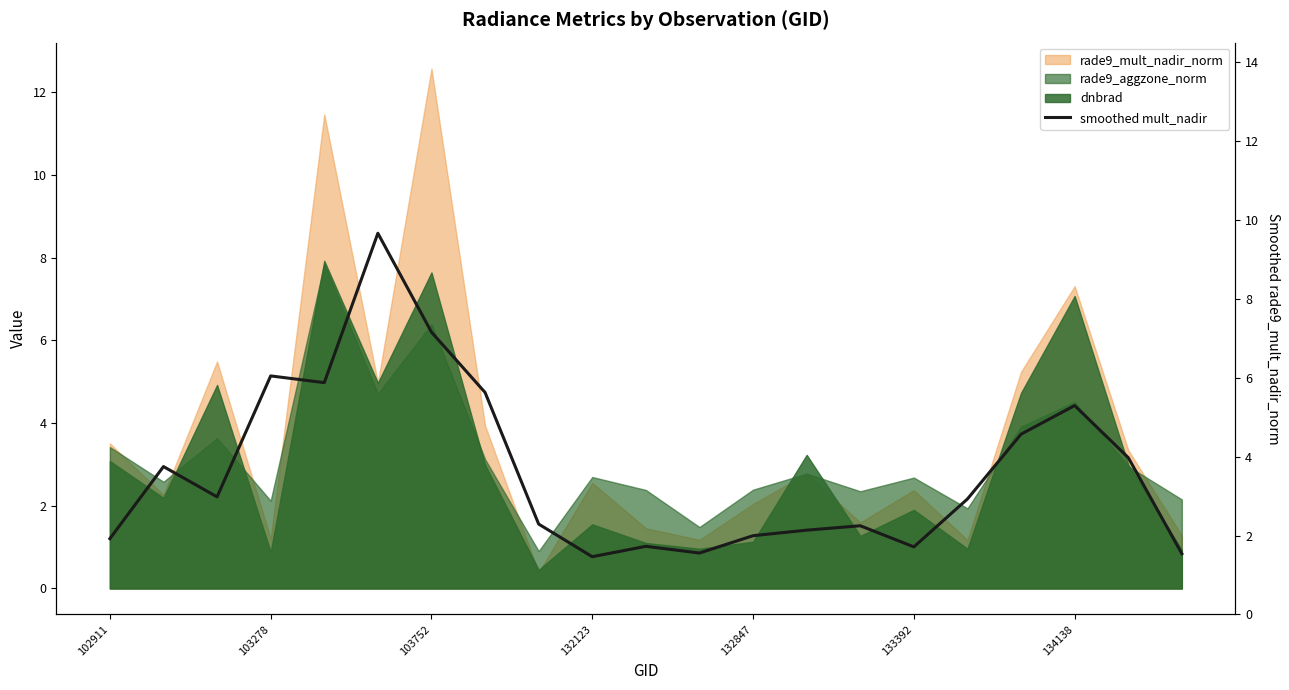

Is it true that the value at 134138 is 5.3?

True